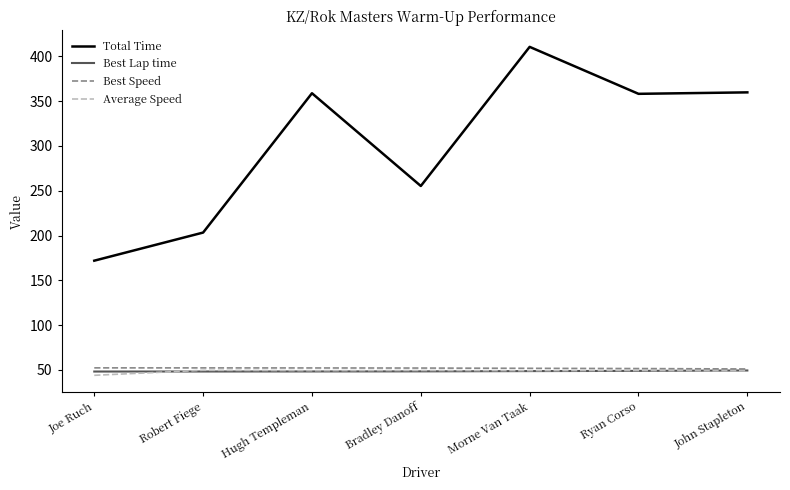

At which category does Total Time reach its first local peak?

Hugh Templeman